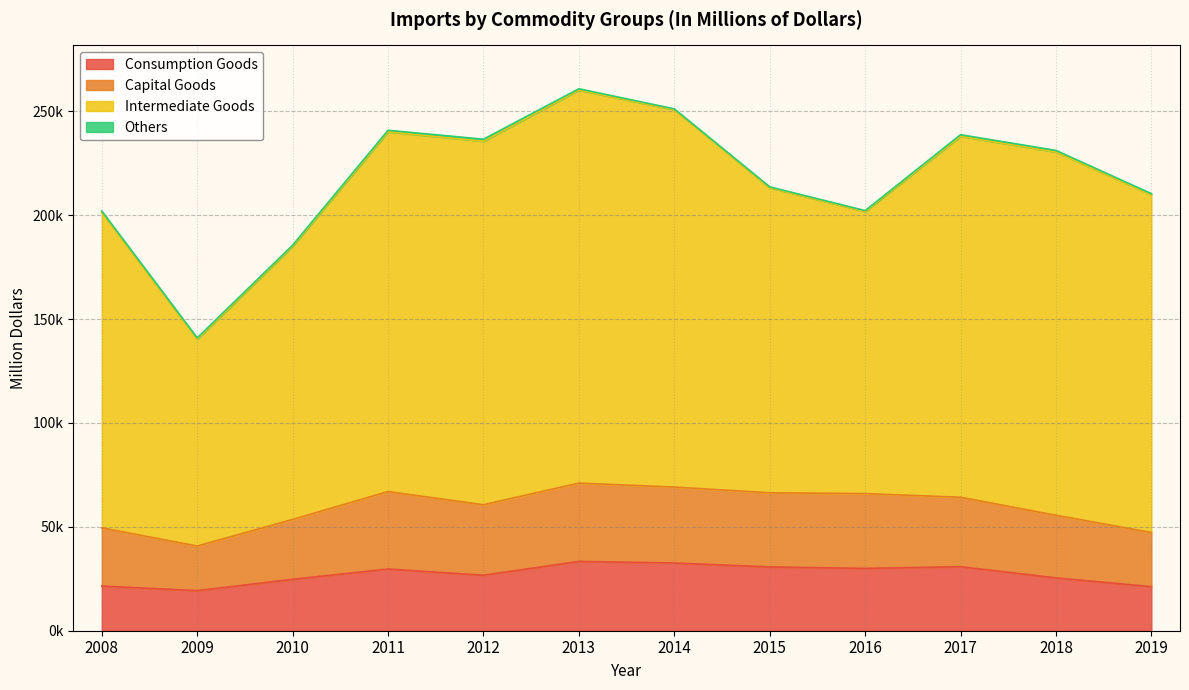

Does the chart display data point markers on the line(s)?

No